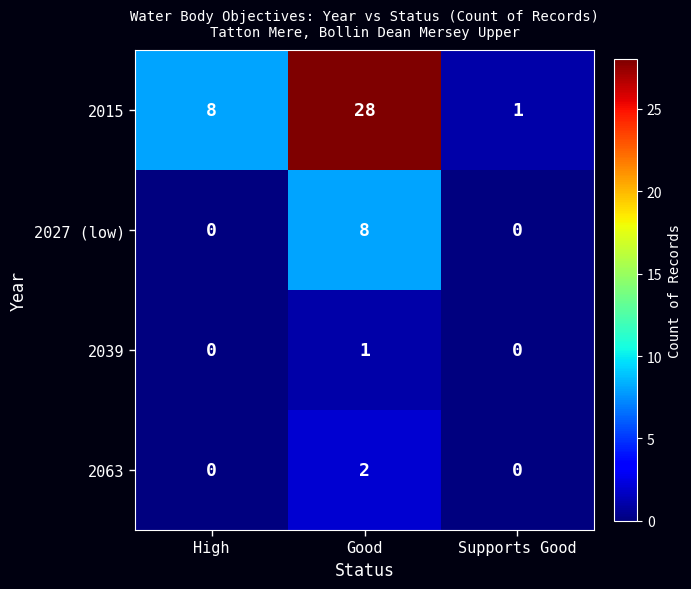

Which series changed the most between Good and Supports Good?

2015